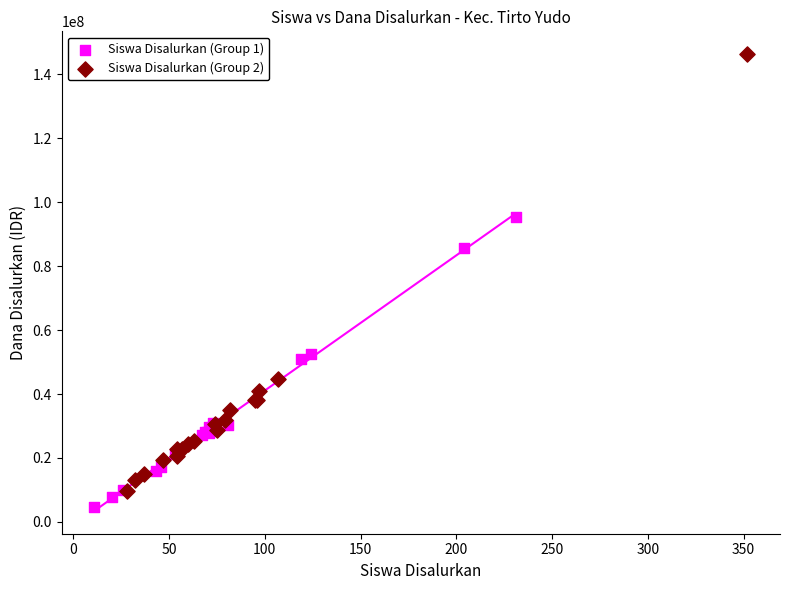

What are all the series names shown in the legend?

Siswa Disalurkan (Group 1), Siswa Disalurkan (Group 2)